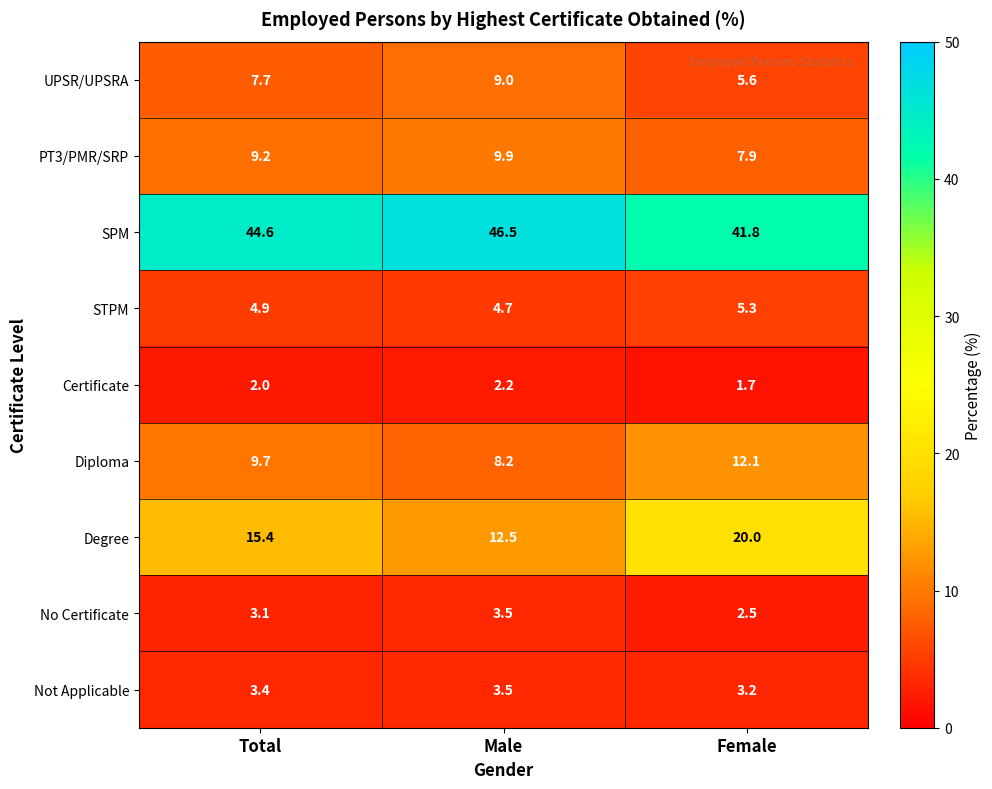

Which series has the largest total across all categories?

SPM